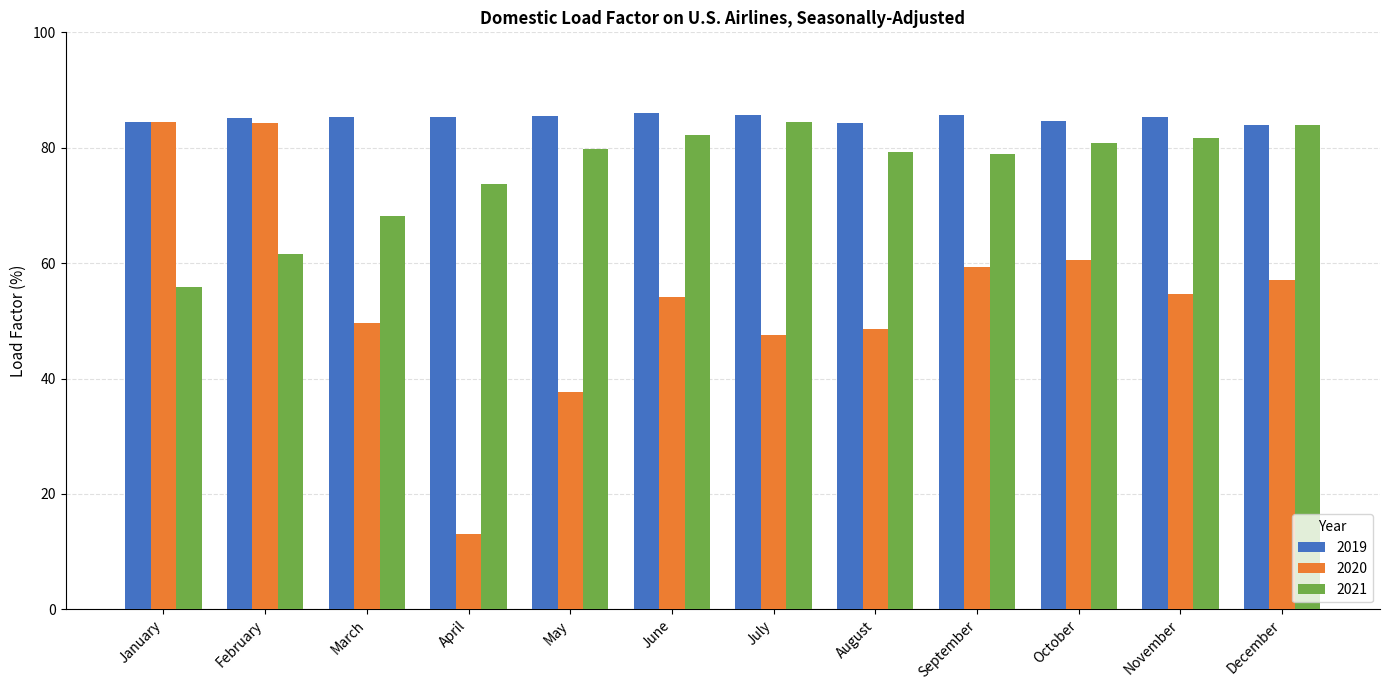

The 2021 series shows 45.6 at May. True or false?

False